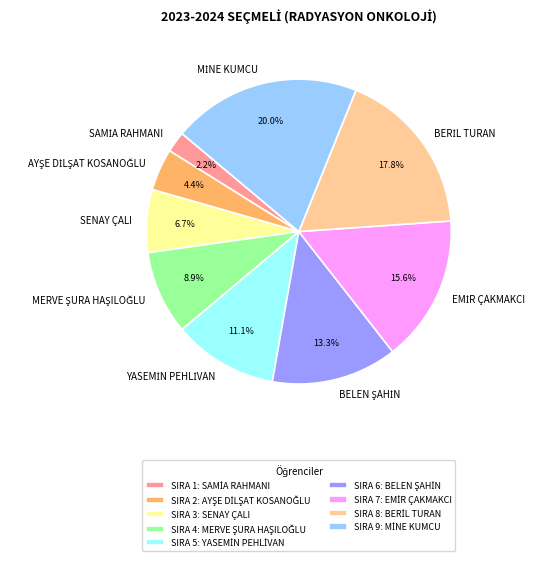

Is there a majority slice in this chart?

No